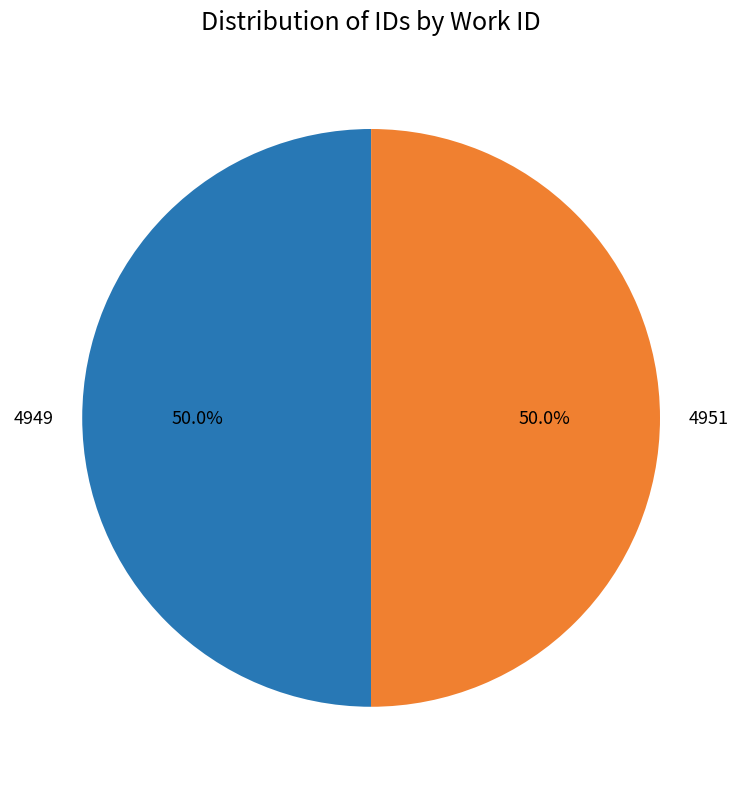

What is the total percentage of 4951 and 4949?

100.0%